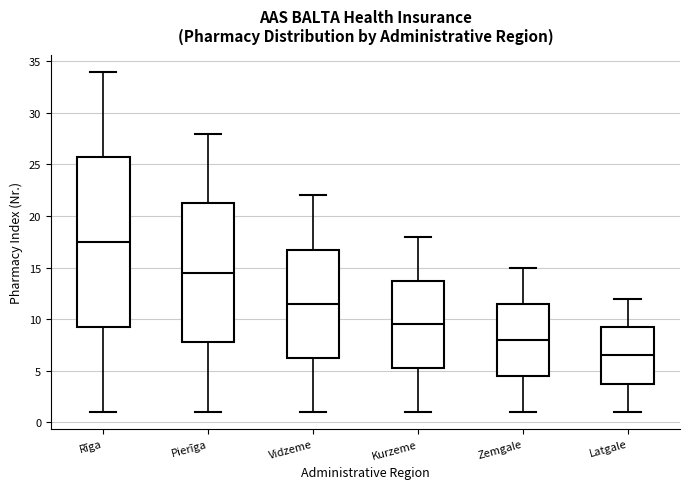

Which box's median line is the lowest?

Latgale